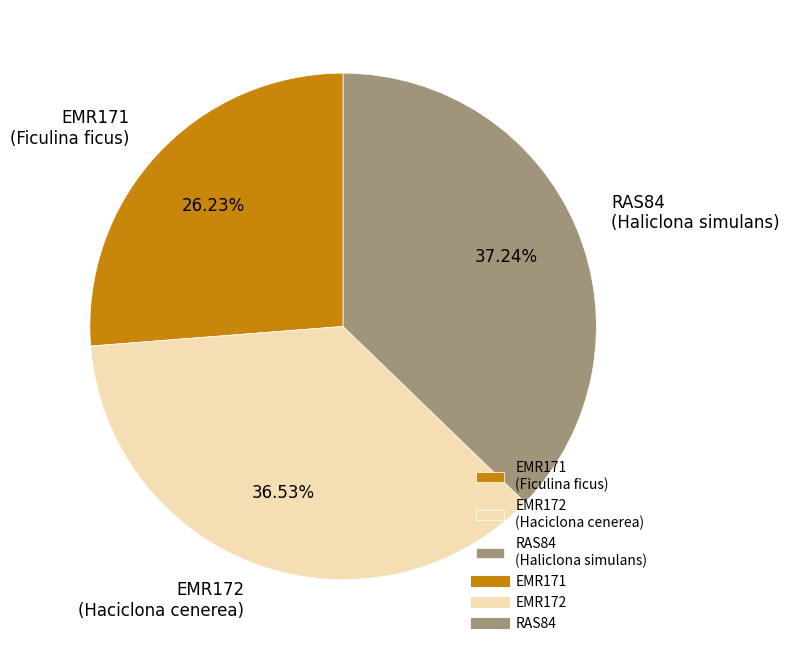

Between RAS84 (Haliclona simulans) and EMR172 (Haciclona cenerea), which is larger?

RAS84 (Haliclona simulans)